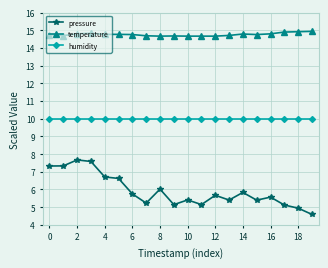

At how many categories does at least one series exceed 9?

20